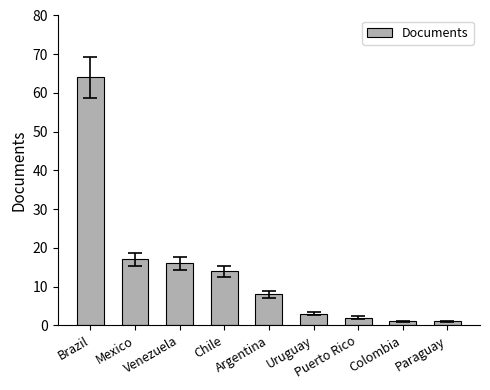

What is the difference between the maximum and minimum values?

63